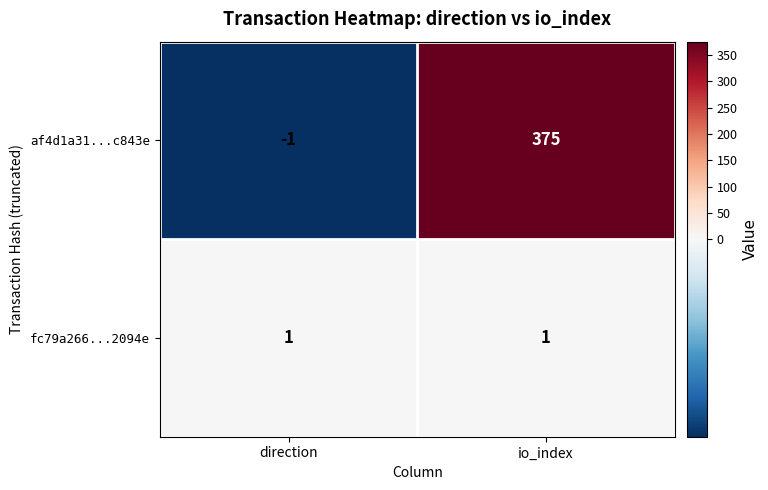

List the labels in order of af4d1a31...c843e value, largest first.

io_index, direction